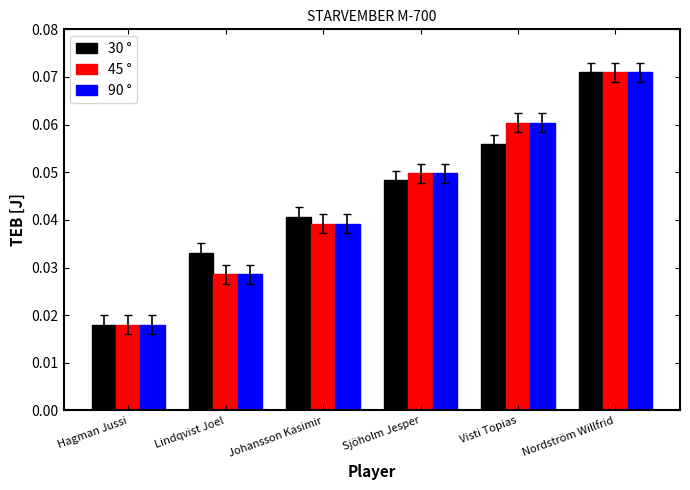

Rank the categories by 45 ° value from lowest to highest.

Hagman Jussi, Lindqvist Joel, Johansson Kasimir, Sjöholm Jesper, Visti Topias, Nordström Willfrid